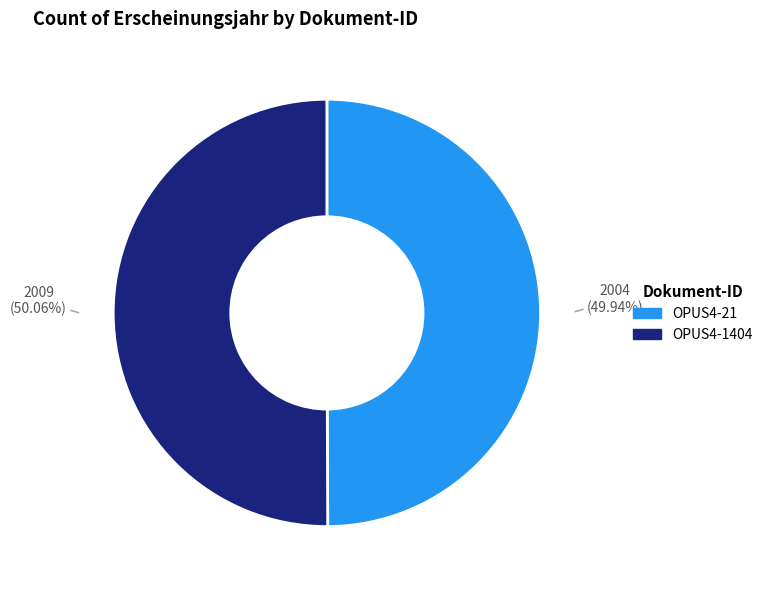

What is the ratio of the value at OPUS4-21 to the value at OPUS4-1404?

1.0